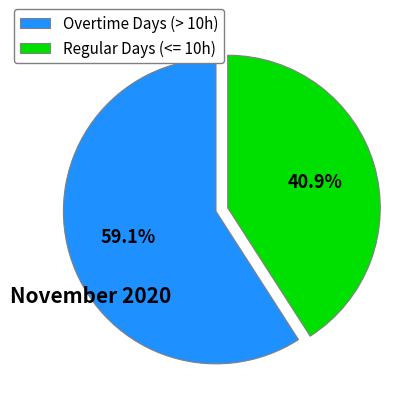

Does any single category account for the majority?

Yes